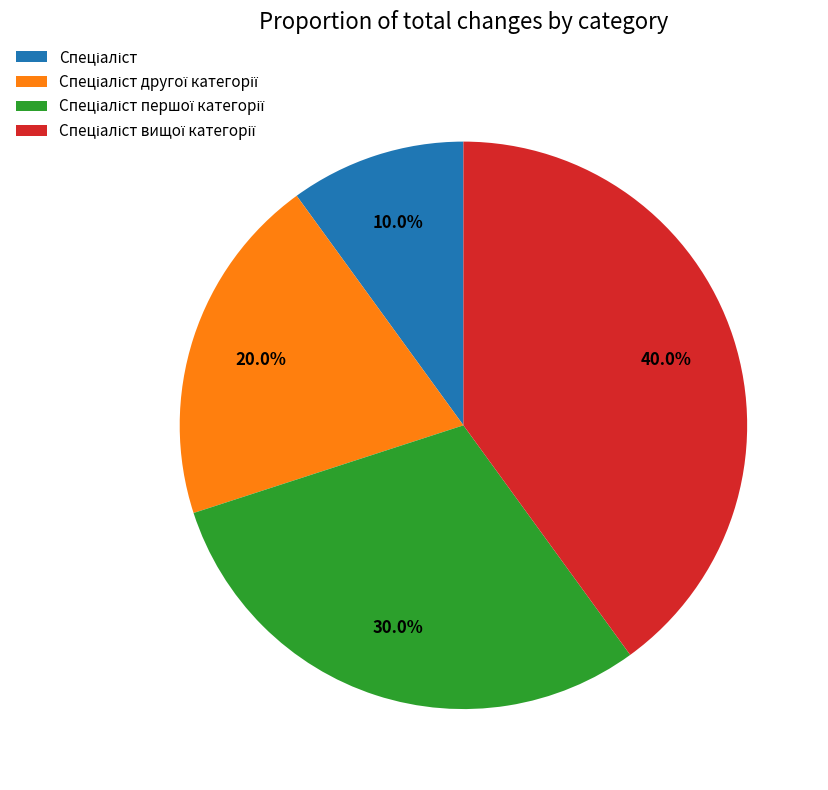

Does any single category account for the majority?

No